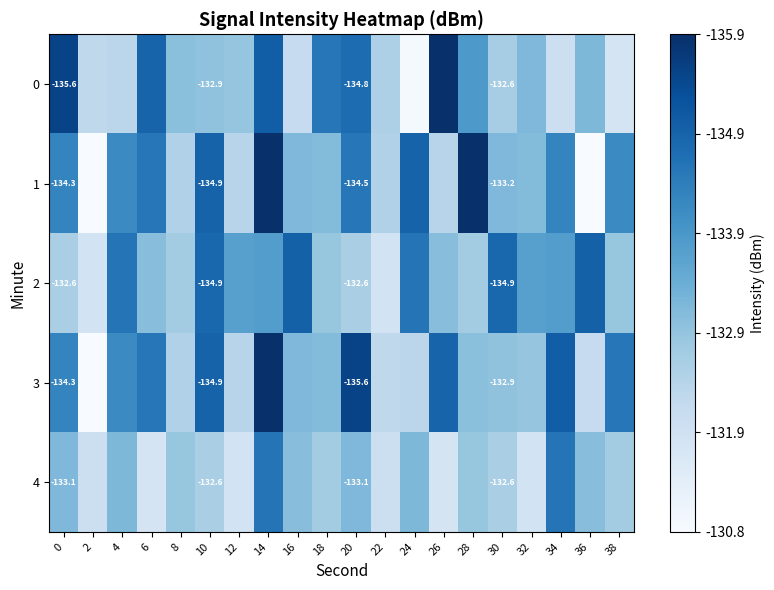

What is the spread (max minus min) of values at 28?

3.3